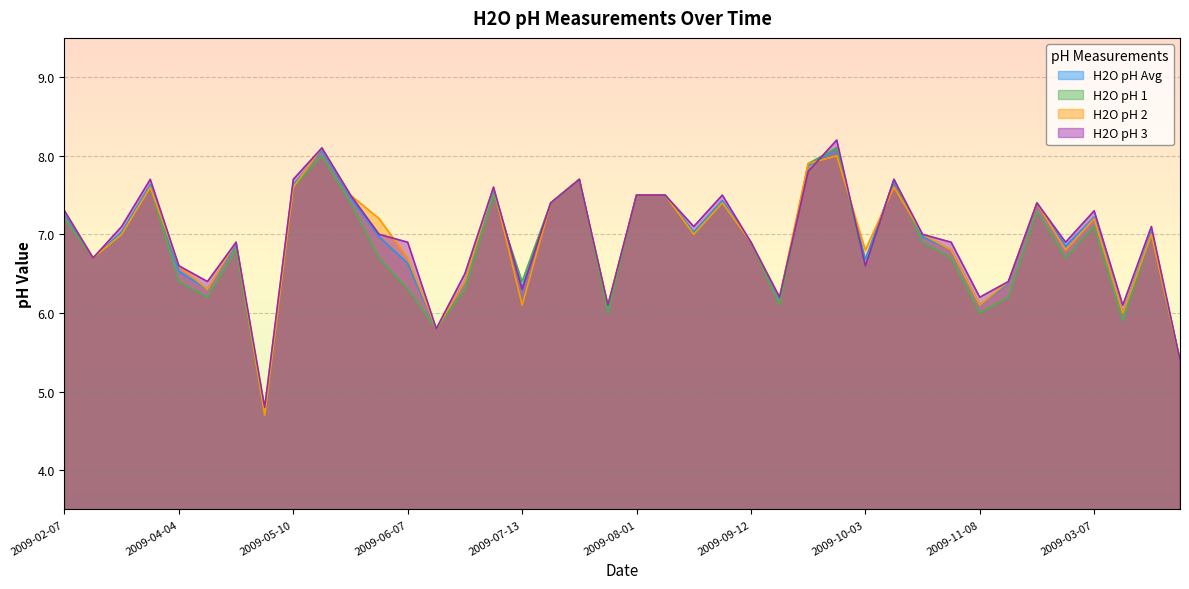

What is the average value of the H2O pH Avg series?

6.9